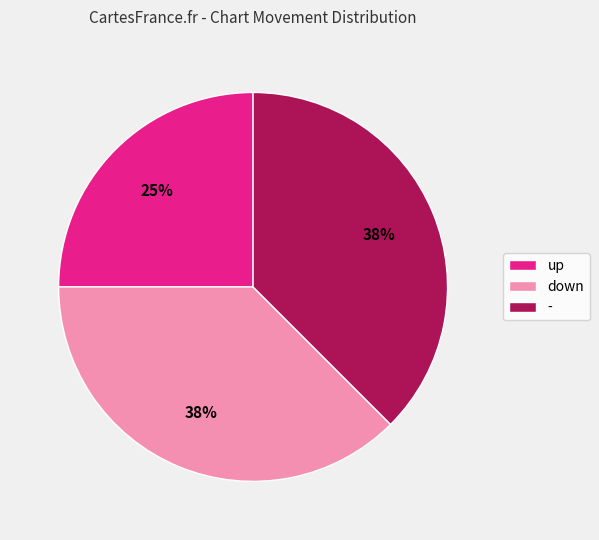

Which slice is the smallest?

up